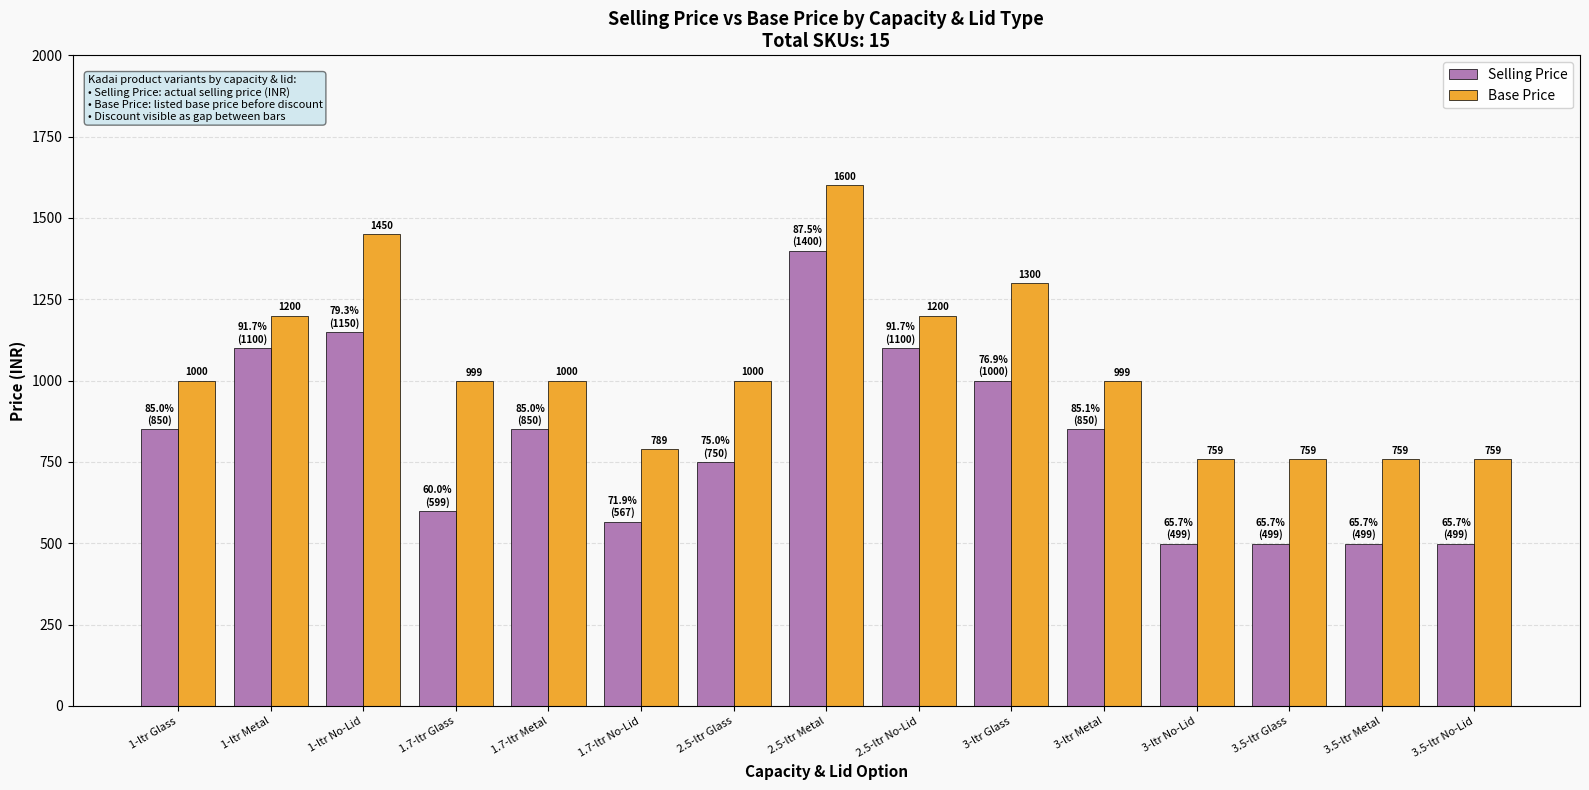

What are all the series names shown in the legend?

Selling Price, Base Price